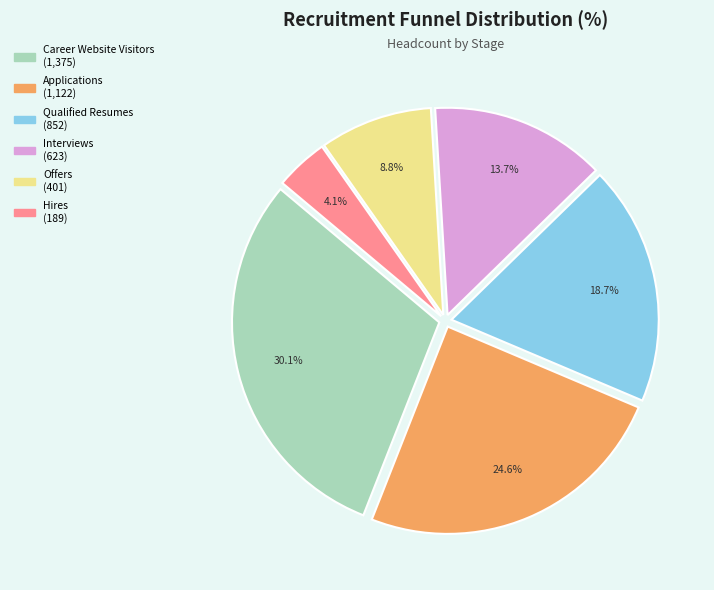

What is the largest slice in the pie chart?

Career Website Visitors